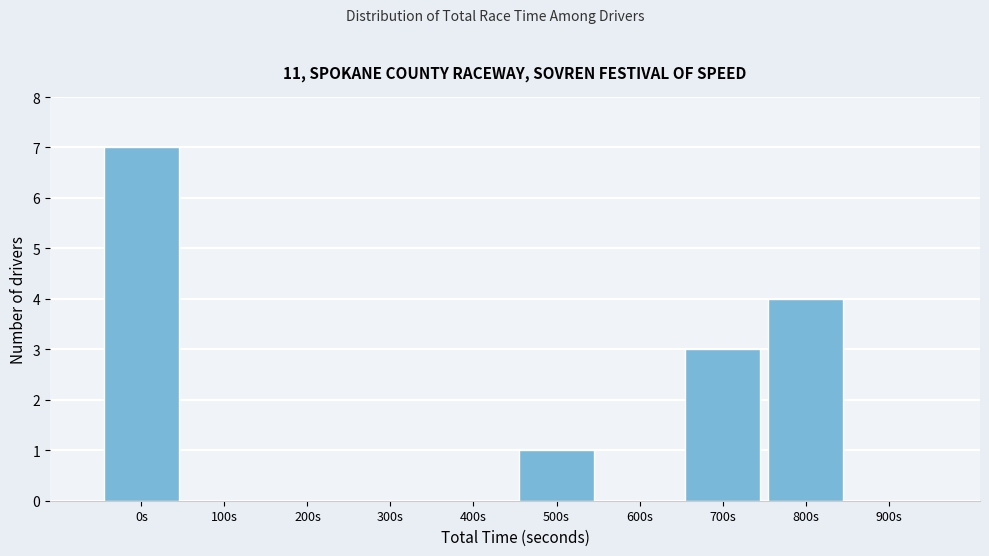

Reading right to left, extract all data points from this chart.

900s=0	800s=4	700s=3	600s=0	500s=1	400s=0	300s=0	200s=0	100s=0	0s=7